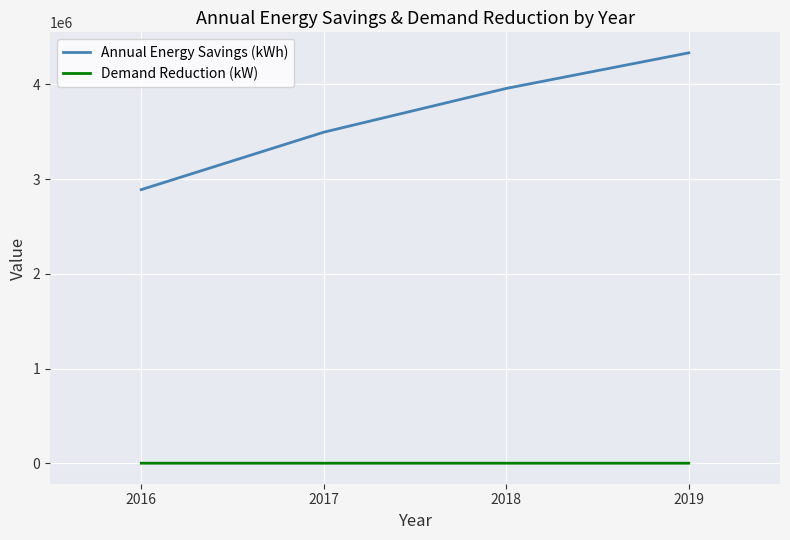

How many lines are shown in the chart?

2